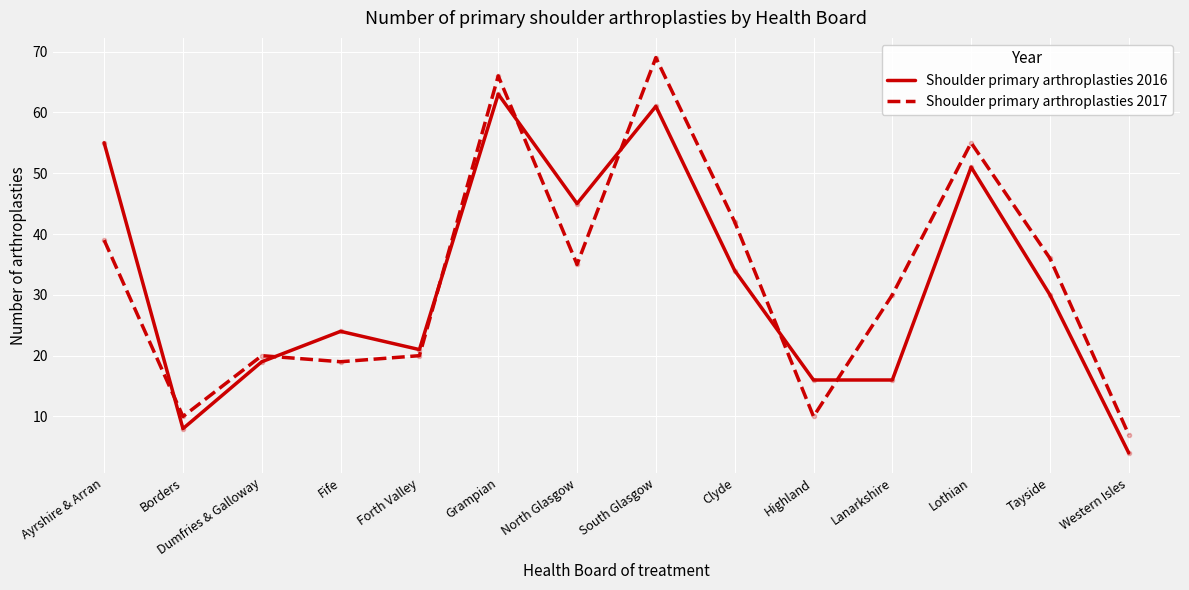

Rank the series by their maximum value, from lowest to highest.

Shoulder primary arthroplasties 2016, Shoulder primary arthroplasties 2017